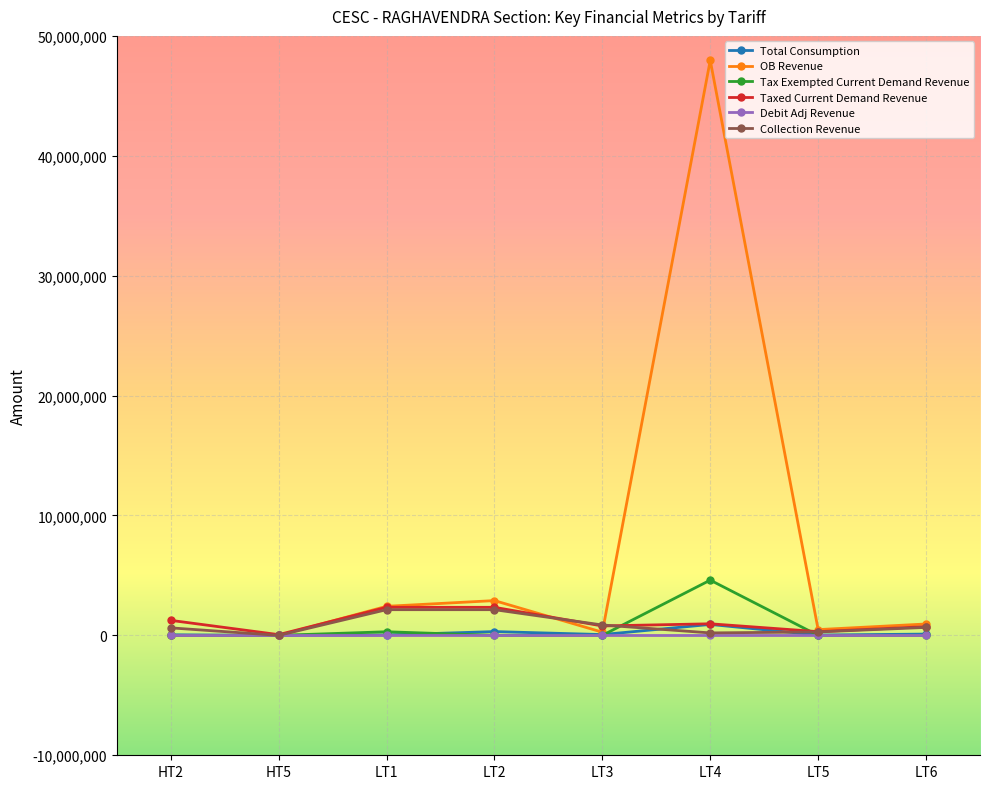

Which series has the widest spread of values?

OB Revenue